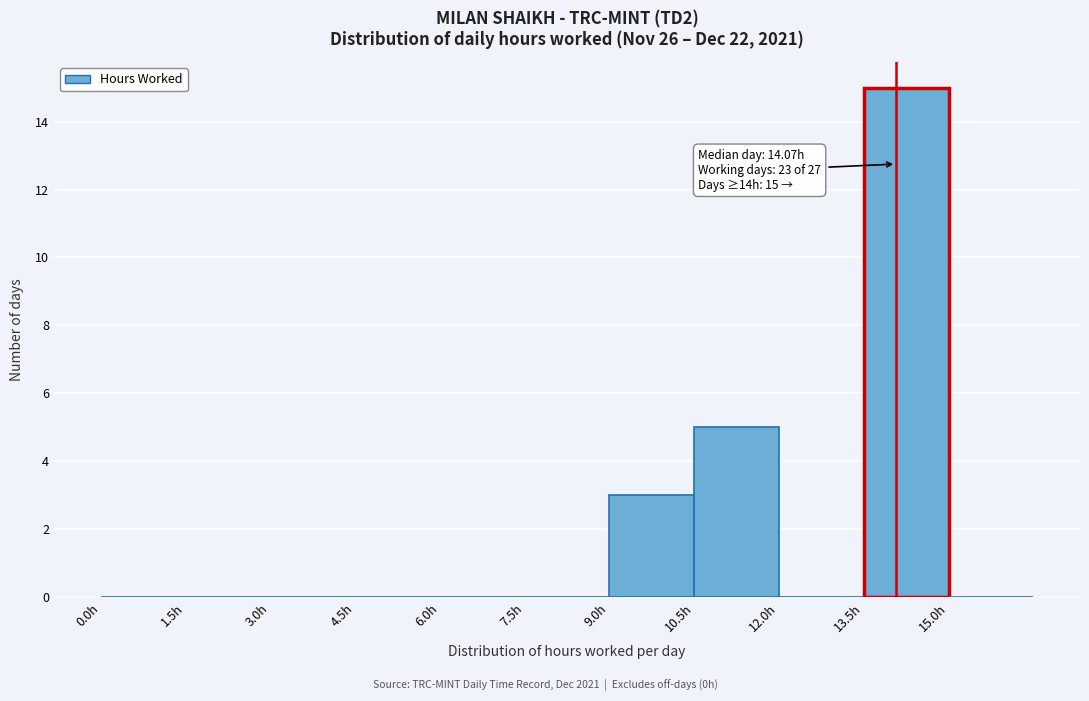

Over which range of the x-axis is the bar tallest?

13.5 to 15.0